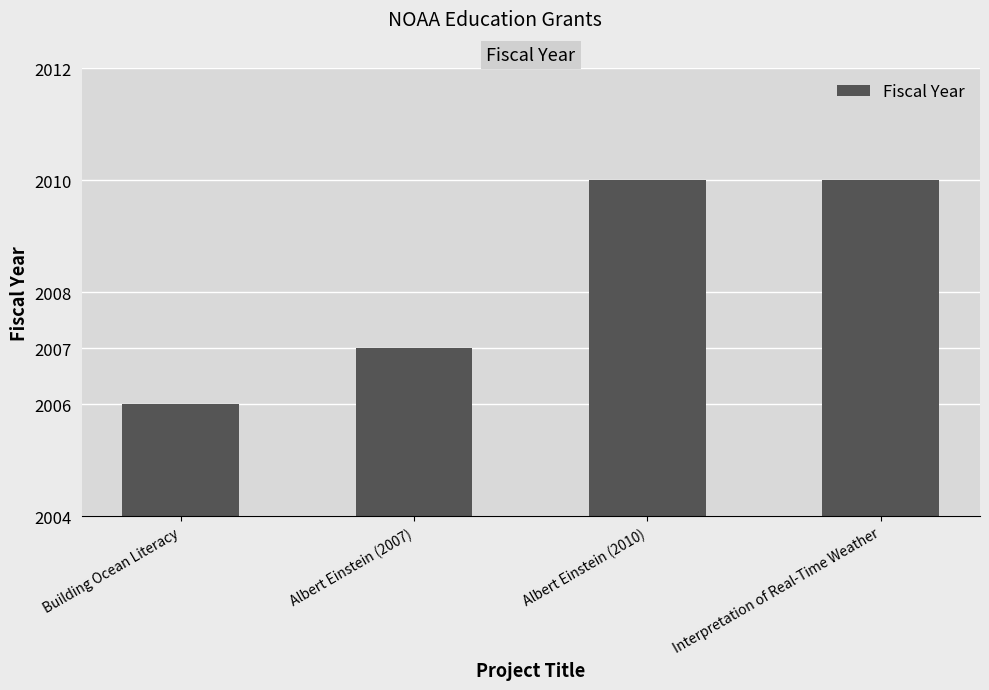

What is the difference between the maximum and minimum values?

4